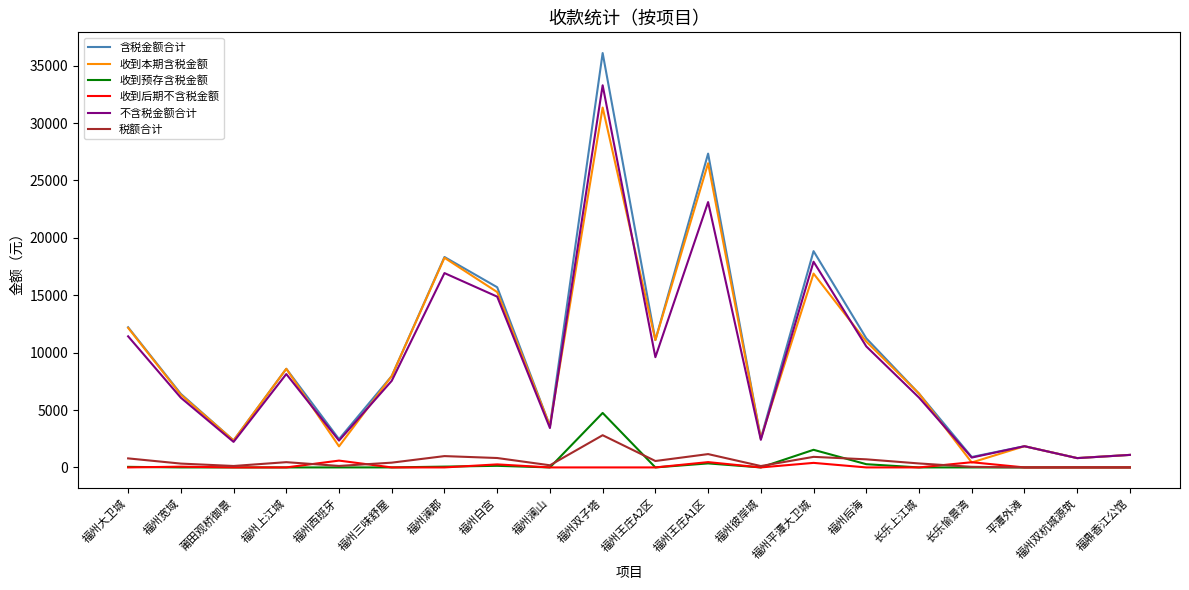

What is the spread (max minus min) of values at 平潭外滩?

1847.0